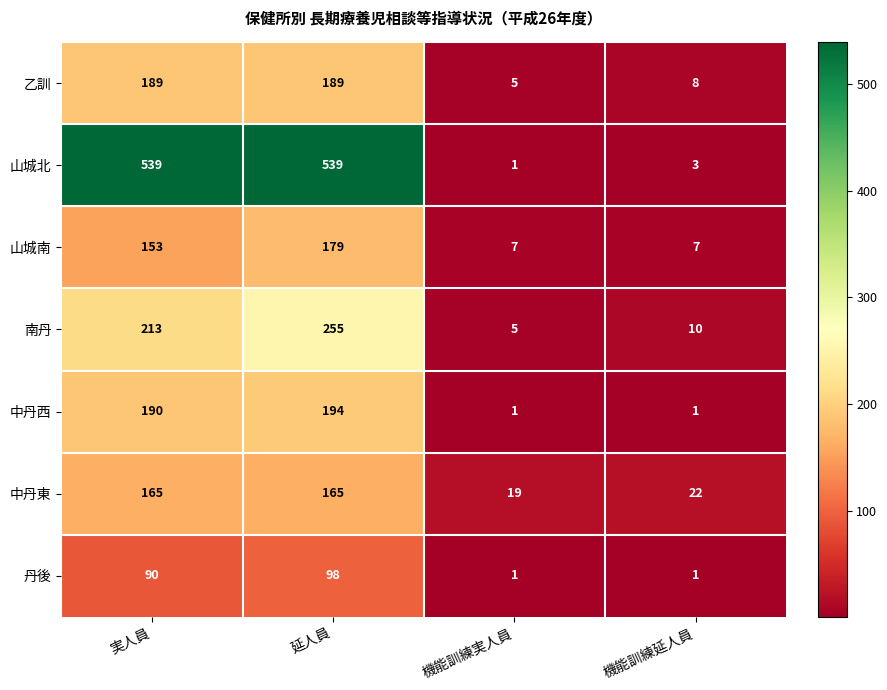

Is it true that 中丹東 equals 32 at 機能訓練延人員?

False